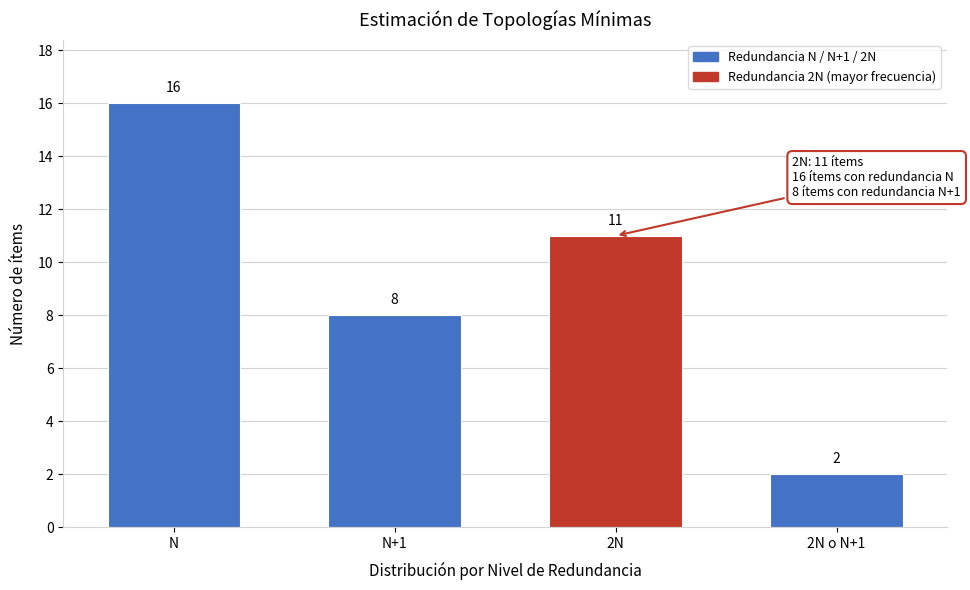

Reading right to left, what are all the values shown in this chart?

2N o N+1=2	2N=11	N+1=8	N=16